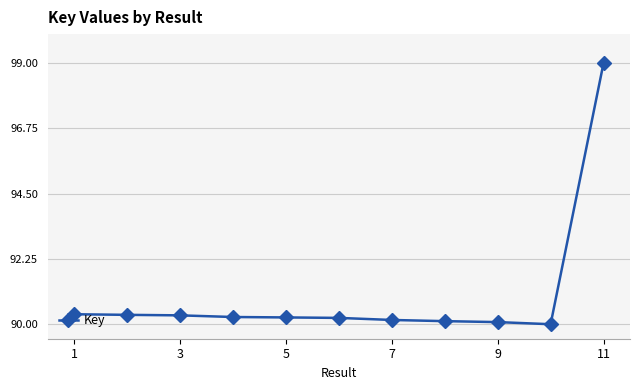

What is the average value?

91.0